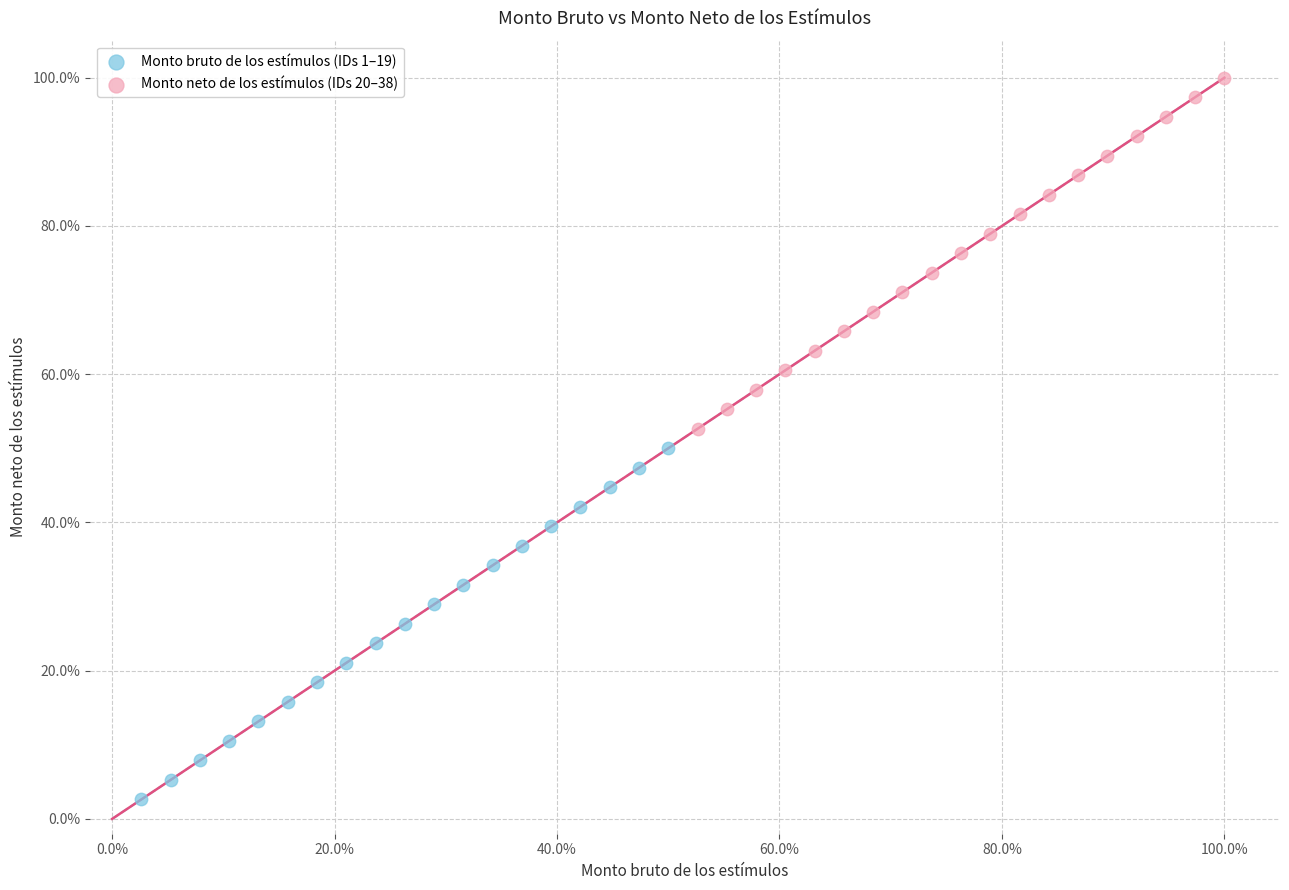

What are all the series names shown in the legend?

Monto bruto de los estímulos (IDs 1–19), Monto neto de los estímulos (IDs 20–38)